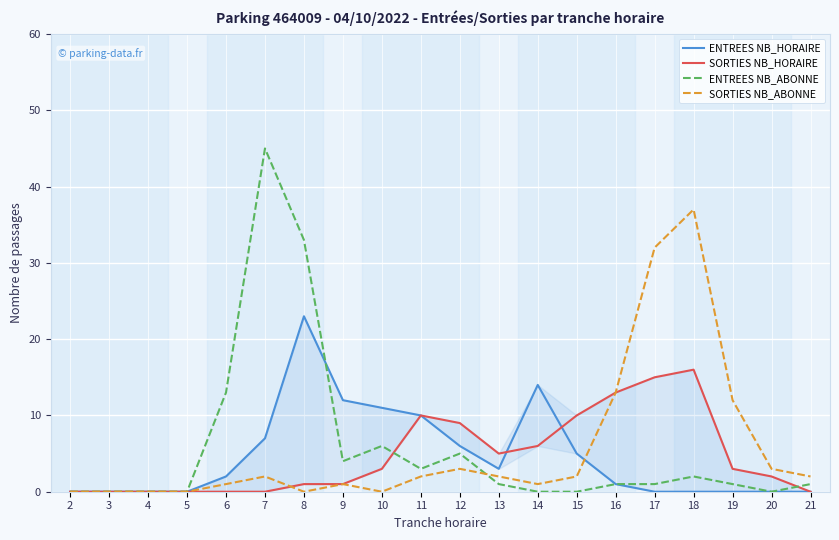

Reading left to right, transcribe all the data shown in this chart.

ENTREES NB_HORAIRE: 2=0	3=0	4=0	5=0	6=2	7=7	8=23	9=12	10=11	11=10	12=6	13=3	14=14	15=5	16=1	17=0	18=0	19=0	20=0	21=0
SORTIES NB_HORAIRE: 2=0	3=0	4=0	5=0	6=0	7=0	8=1	9=1	10=3	11=10	12=9	13=5	14=6	15=10	16=13	17=15	18=16	19=3	20=2	21=0
ENTREES NB_ABONNE: 2=0	3=0	4=0	5=0	6=13	7=45	8=33	9=4	10=6	11=3	12=5	13=1	14=0	15=0	16=1	17=1	18=2	19=1	20=0	21=1
SORTIES NB_ABONNE: 2=0	3=0	4=0	5=0	6=1	7=2	8=0	9=1	10=0	11=2	12=3	13=2	14=1	15=2	16=13	17=32	18=37	19=12	20=3	21=2